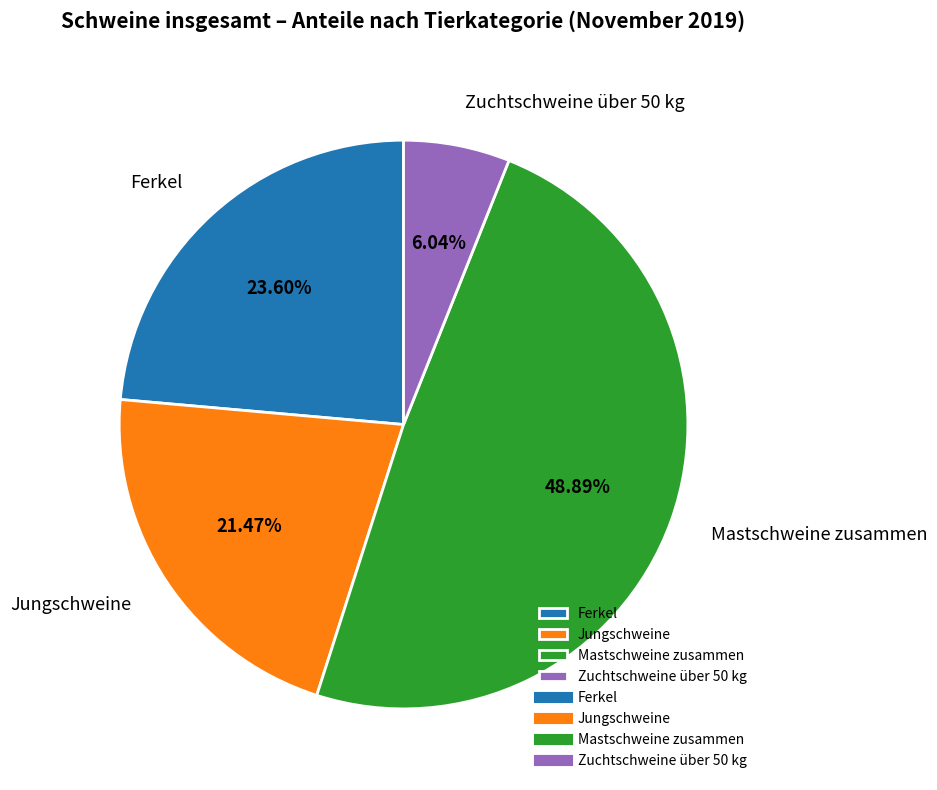

Approximately how many times larger is the value at Jungschweine compared to Mastschweine zusammen?

0.4